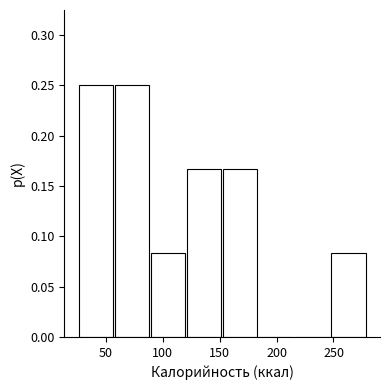

How tall is the bar that spans 120 to 155 on the x-axis? Neither the bar edges nor the heights are printed on the chart, so give them approximately, as read against the axes.

0.165